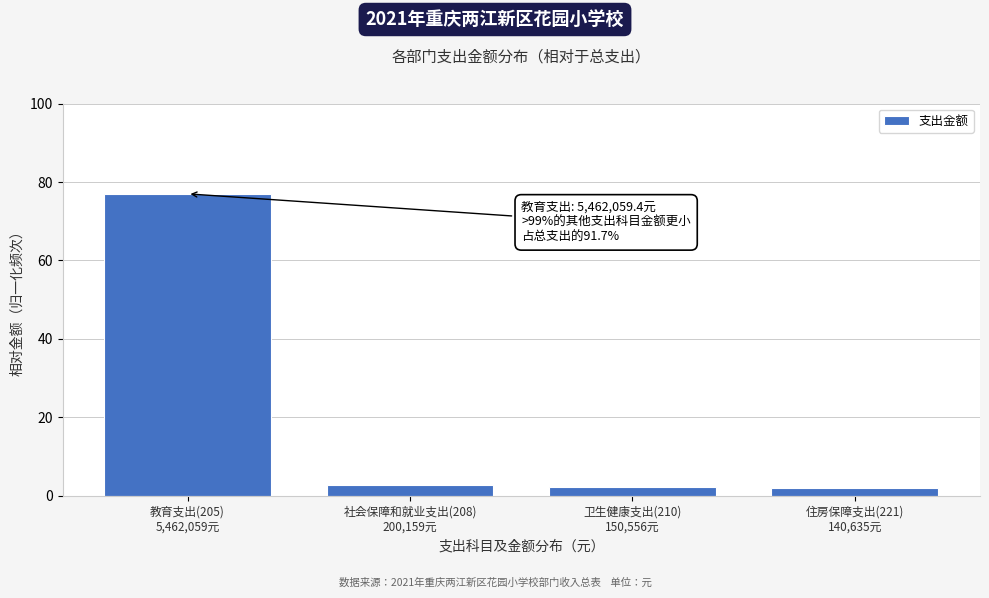

What is the maximum value shown in the chart?

77.0